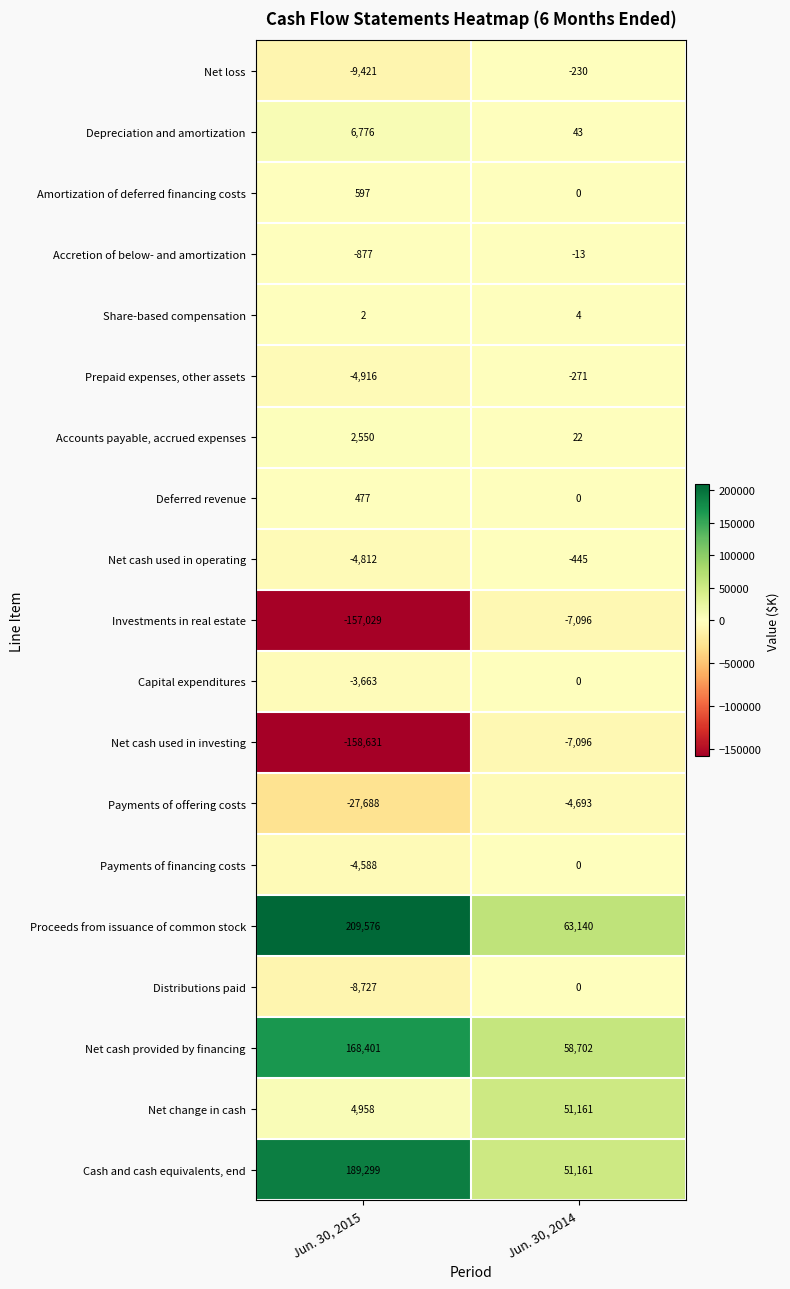

Read the Net cash provided by financing value at Jun. 30, 2015, to the nearest 10.

168400